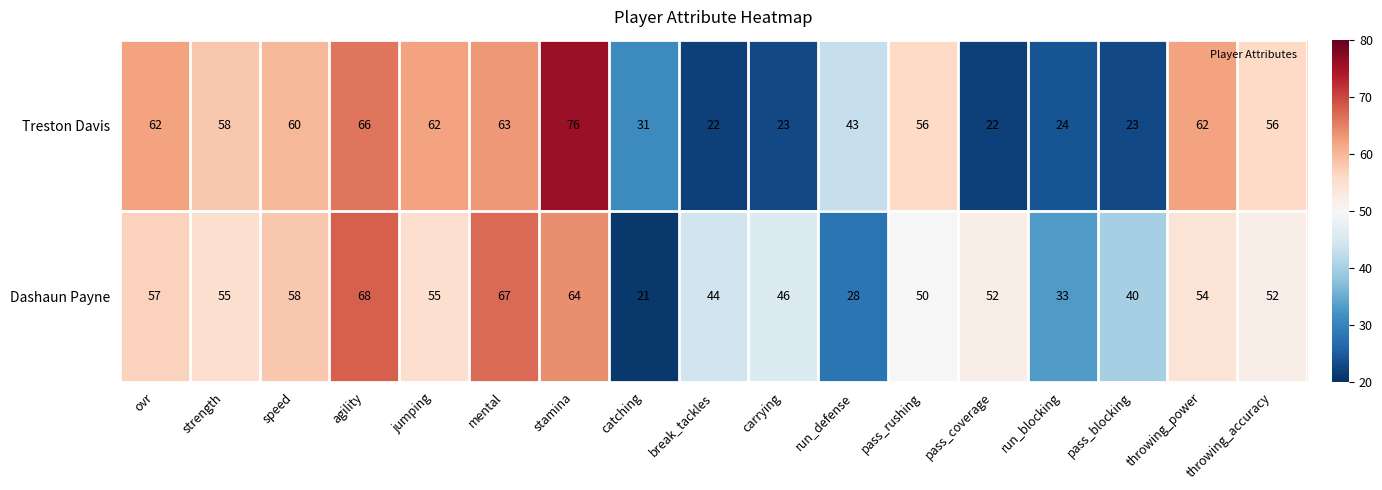

Which category has the highest value across all series?

stamina